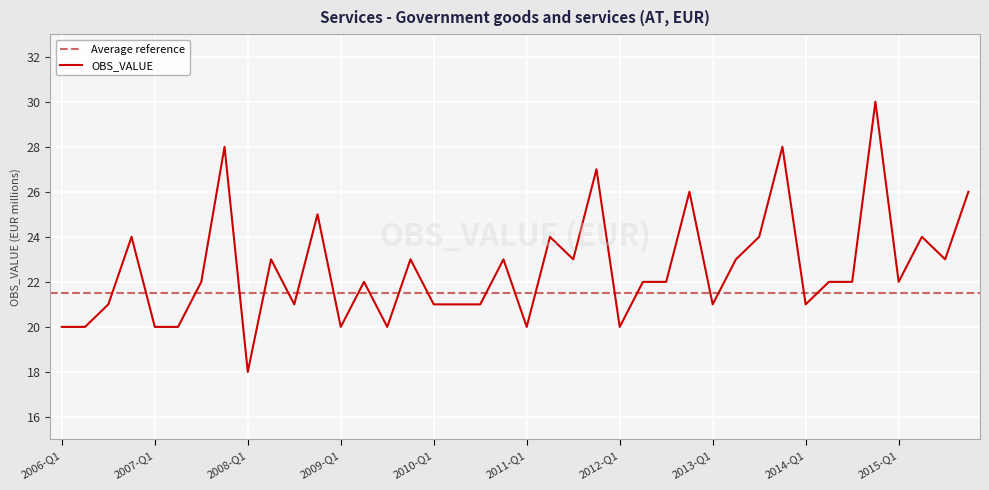

What is the change in value from 2009-Q3 to 2014-Q3?

+2